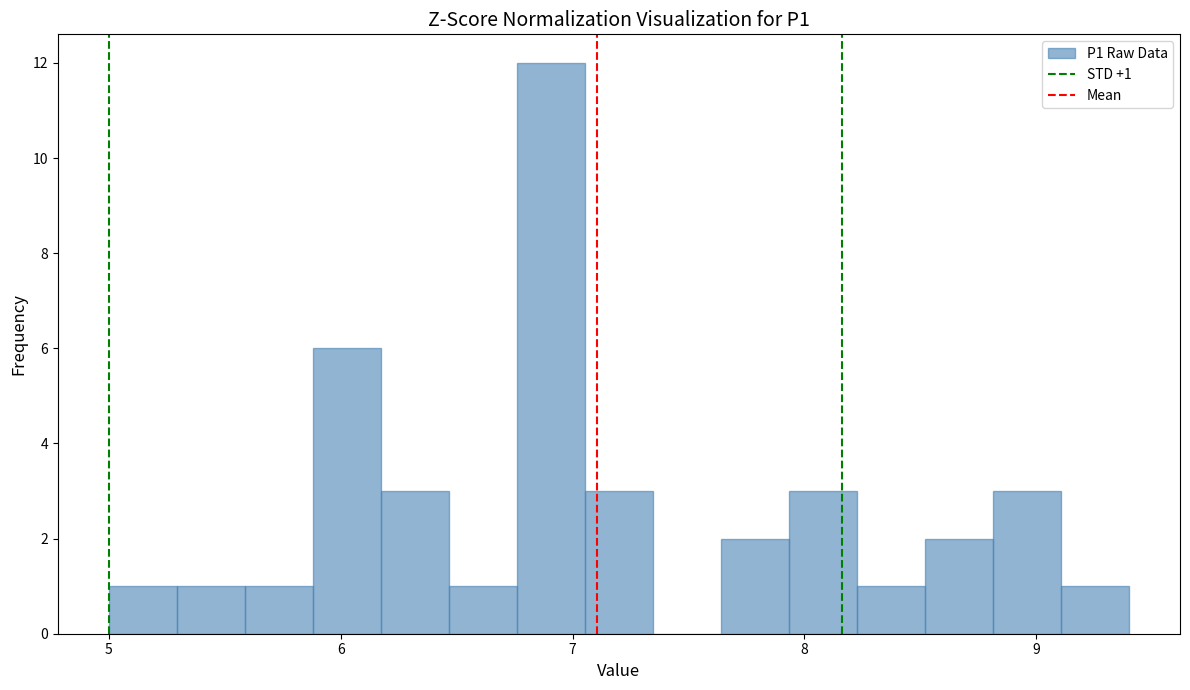

Around what value on the x-axis is the tallest bar? Give the approximate position of its centre, as read against the axis.

6.9